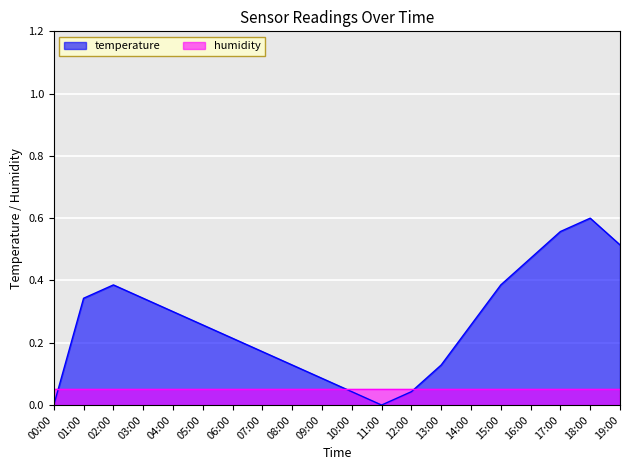

Between 04:00 and 14:00, which is larger?

04:00